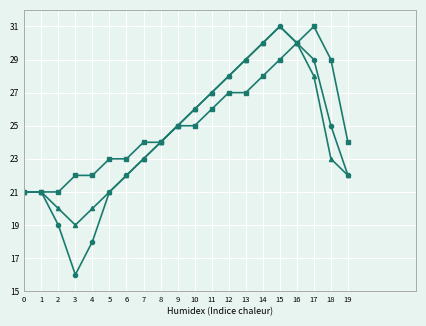

What is the total value across all series at 12?

83